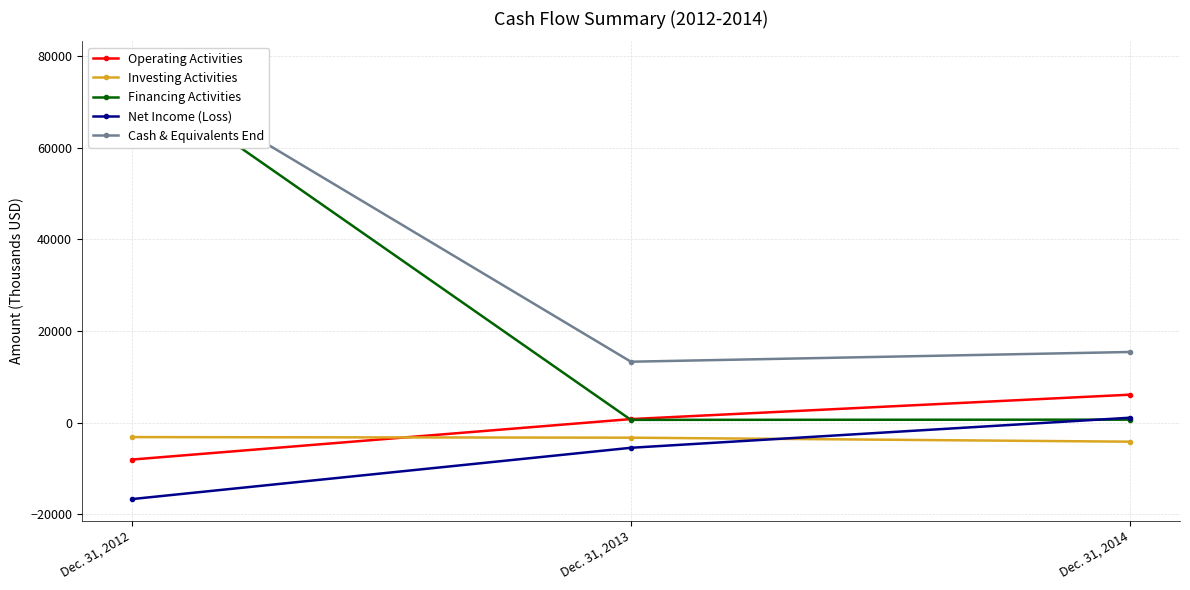

What is the value of the Cash & Equivalents End point at the 1st from the left?

78524